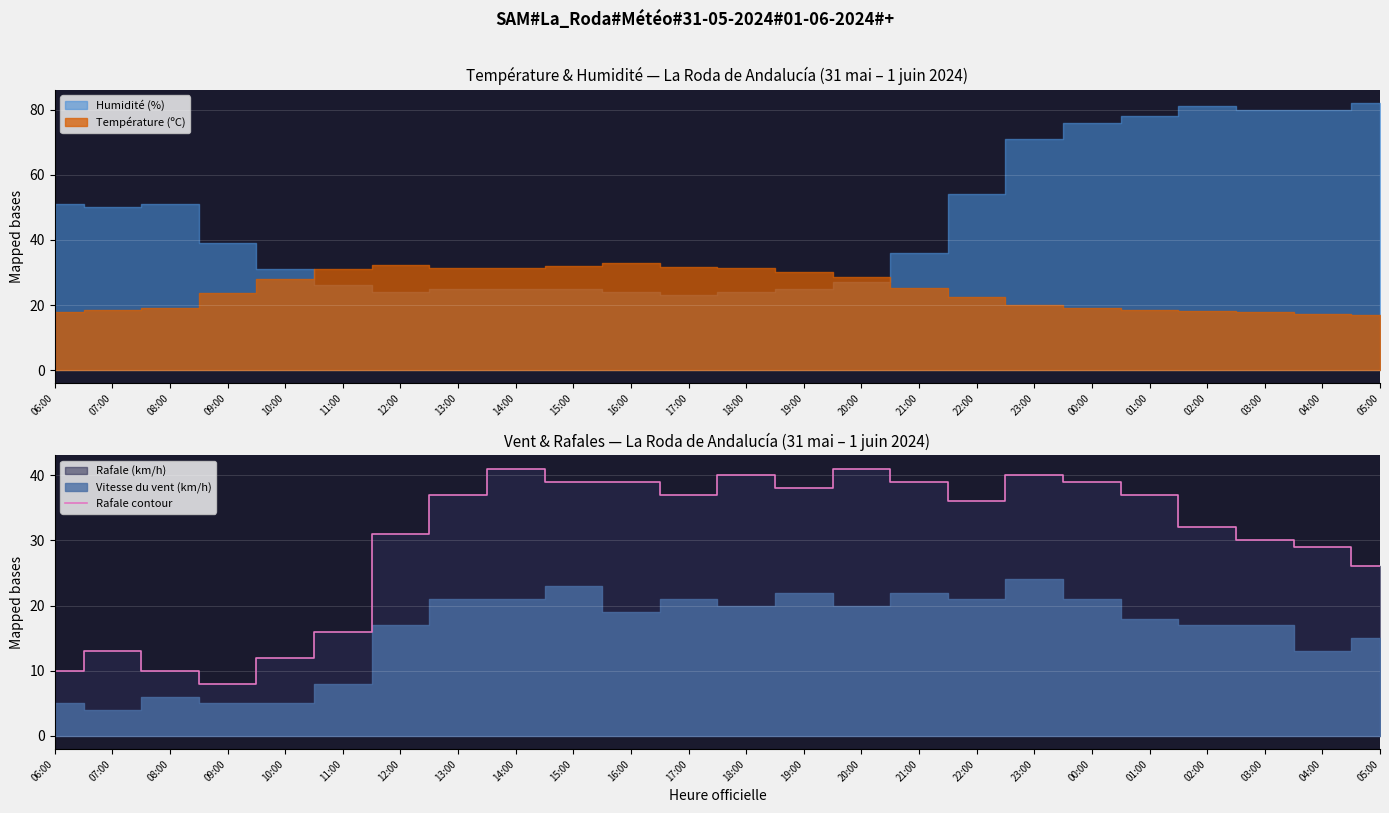

Which has a higher value, 12:00 or 01:00?

01:00